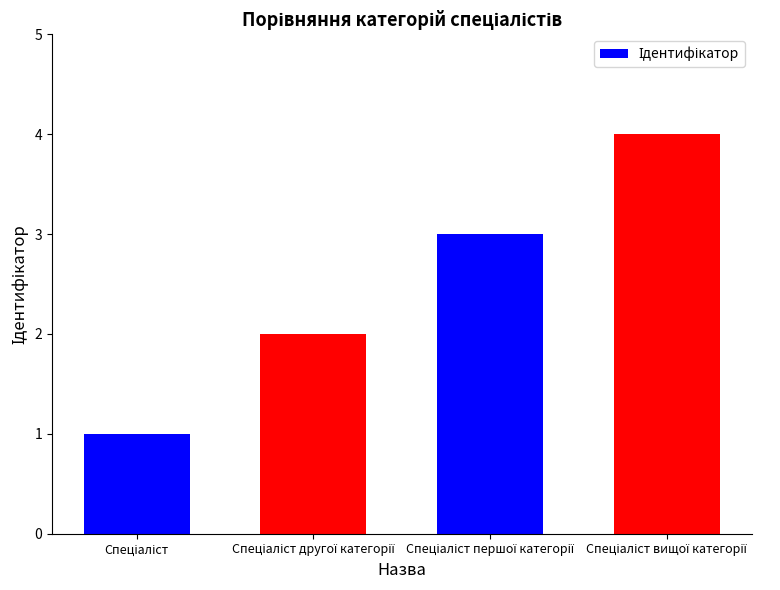

What is the difference between the maximum and minimum values?

3